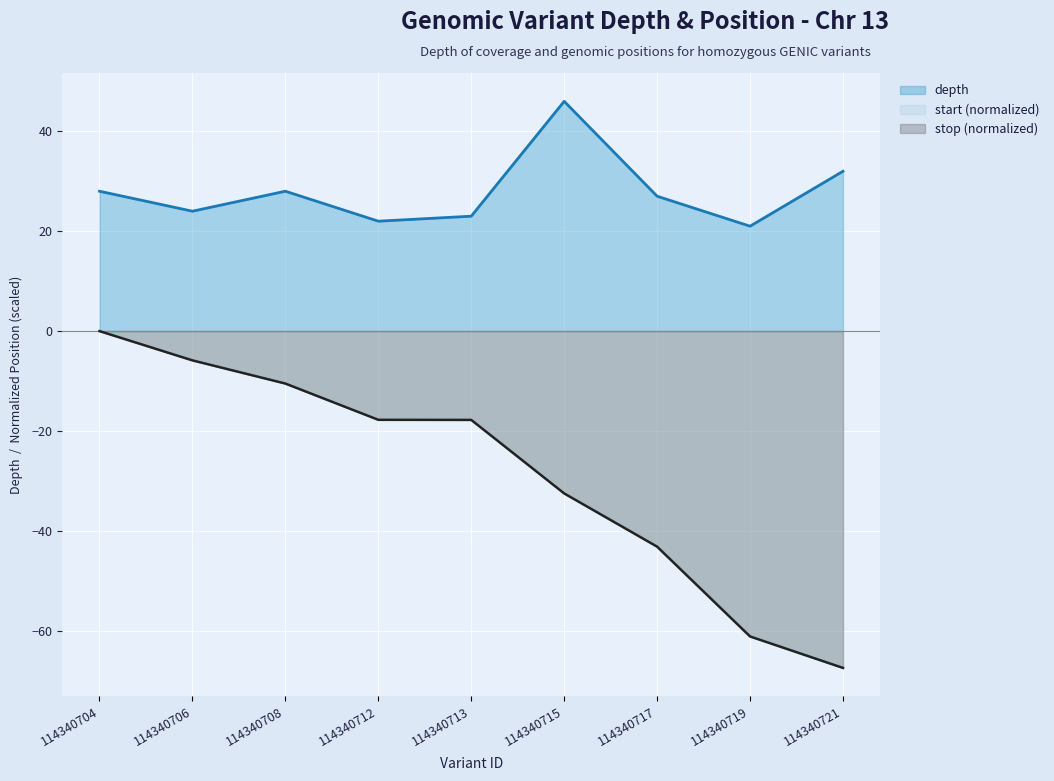

True or false: stop (normalized) has a value of -0.0 at 114340704.

True